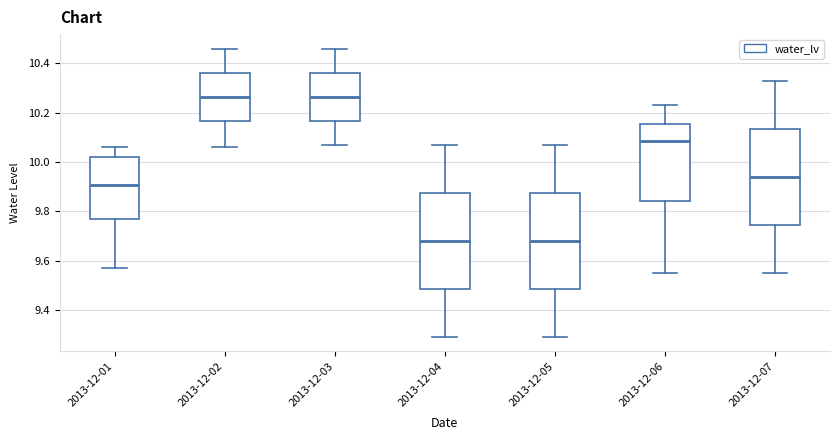

Reading left to right, transcribe this box plot: for each box, give where its median line is, the range the box spans, and where its two whiskers end, as read against the y-axis. The values are not printed on the chart, so give them approximately, as read against the axis.

2013-12-01: median 9.90, box 9.78 to 10.02, whiskers 9.58 to 10.06
2013-12-02: median 10.26, box 10.16 to 10.36, whiskers 10.06 to 10.46
2013-12-03: median 10.26, box 10.16 to 10.36, whiskers 10.08 to 10.46
2013-12-04: median 9.68, box 9.48 to 9.88, whiskers 9.30 to 10.08
2013-12-05: median 9.68, box 9.48 to 9.88, whiskers 9.30 to 10.08
2013-12-06: median 10.08, box 9.84 to 10.16, whiskers 9.56 to 10.24
2013-12-07: median 9.94, box 9.74 to 10.14, whiskers 9.56 to 10.34